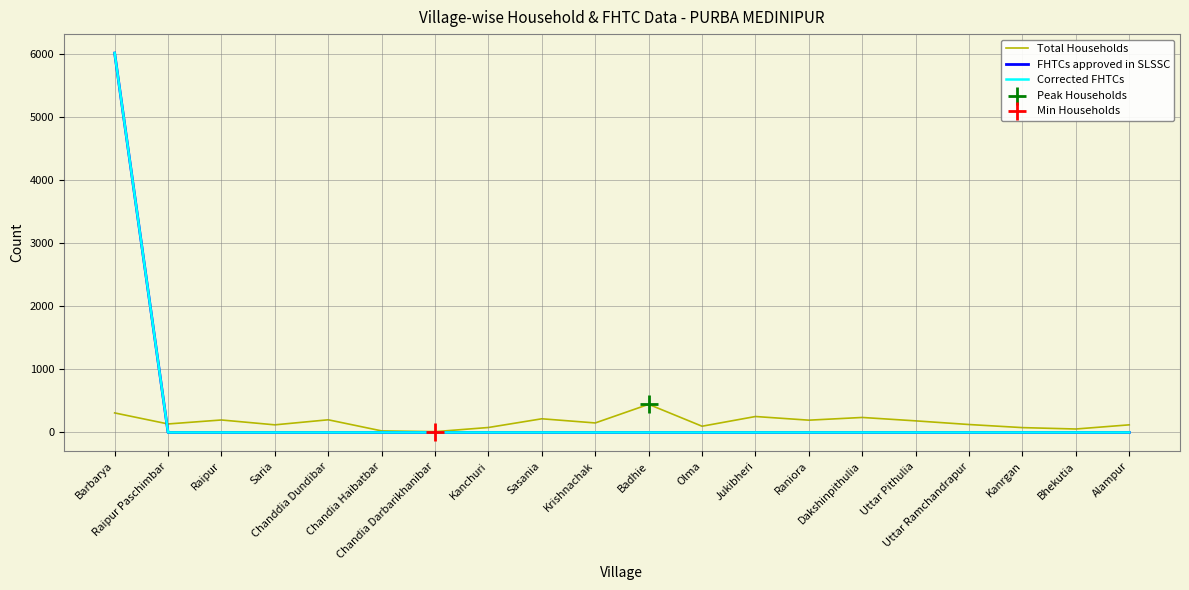

What is the total value across all series at Sasania?

216